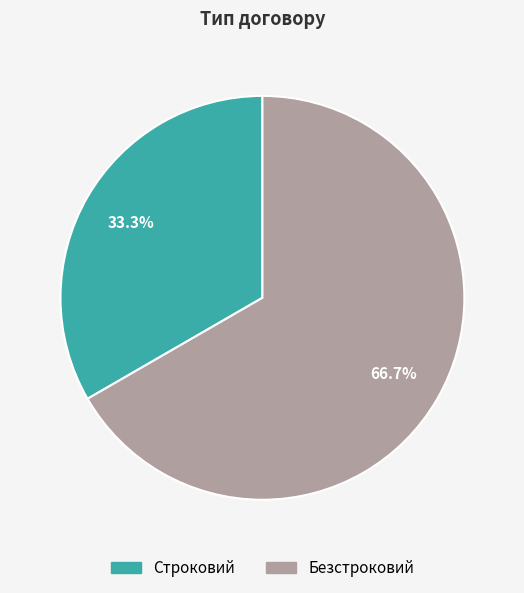

Count the number of slices in the pie.

2